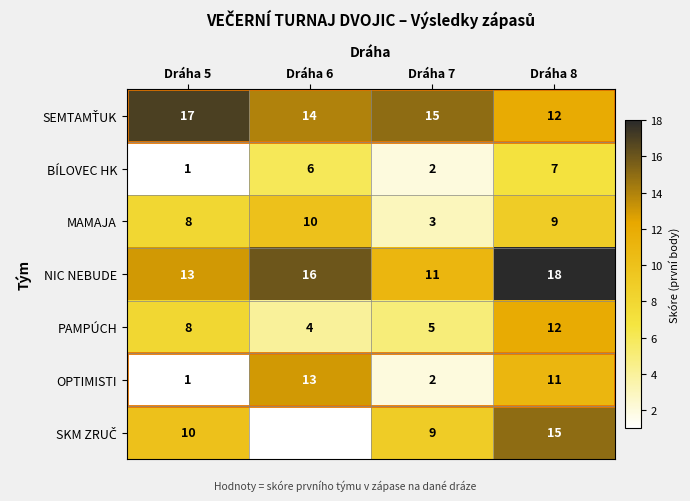

Count the MAMAJA values in the range 8 to 10.

3